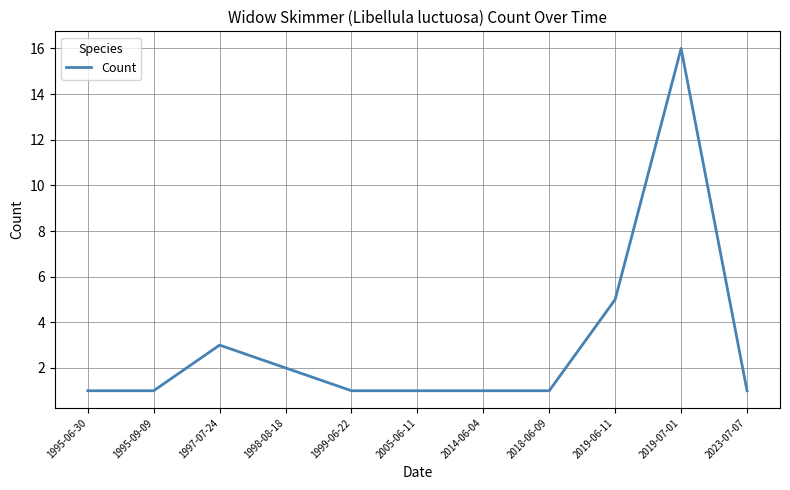

True or false: the data has more than 0 interior local peaks.

True